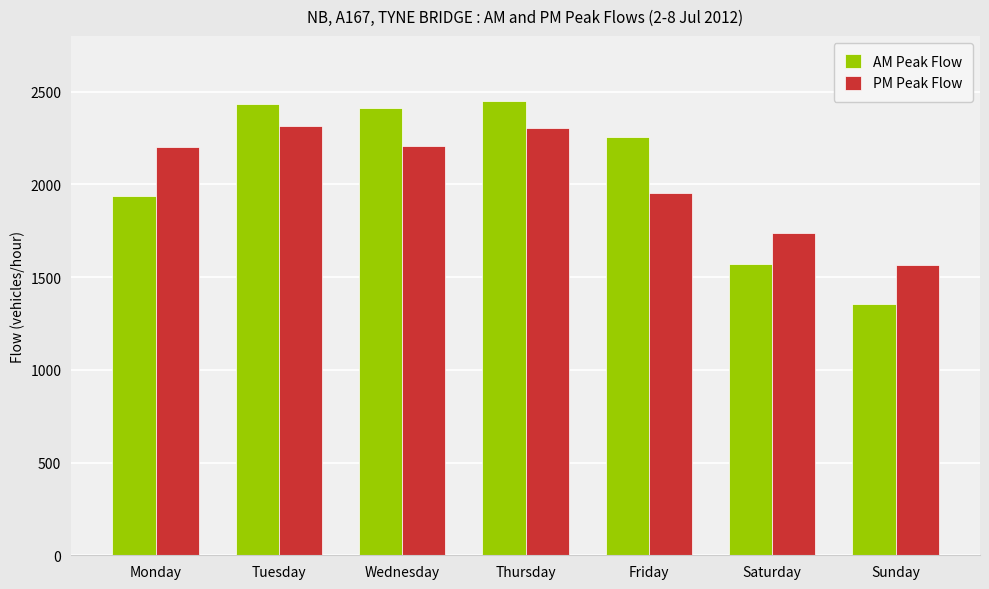

What is the value of the PM Peak Flow bar at the 7th from the left?

1564